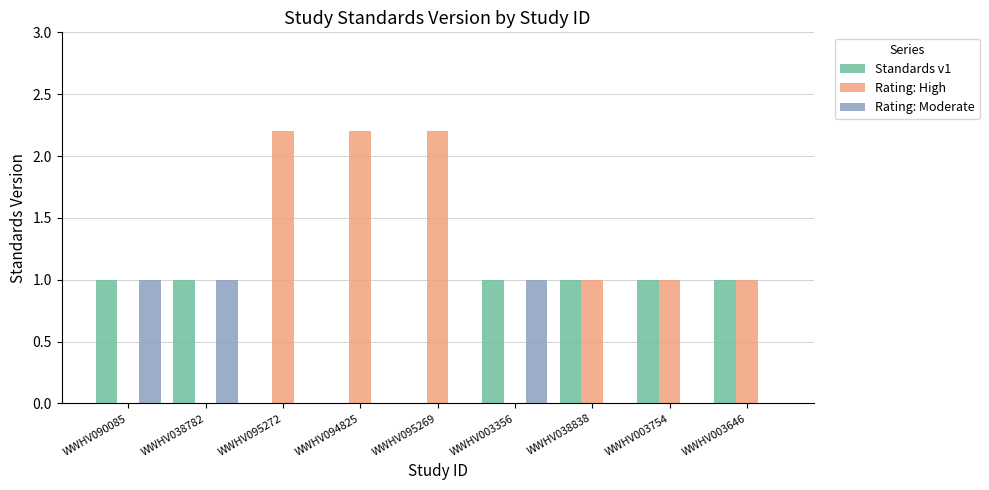

True or false: Standards v1 has a value of 0.0 at WWHV095269.

True